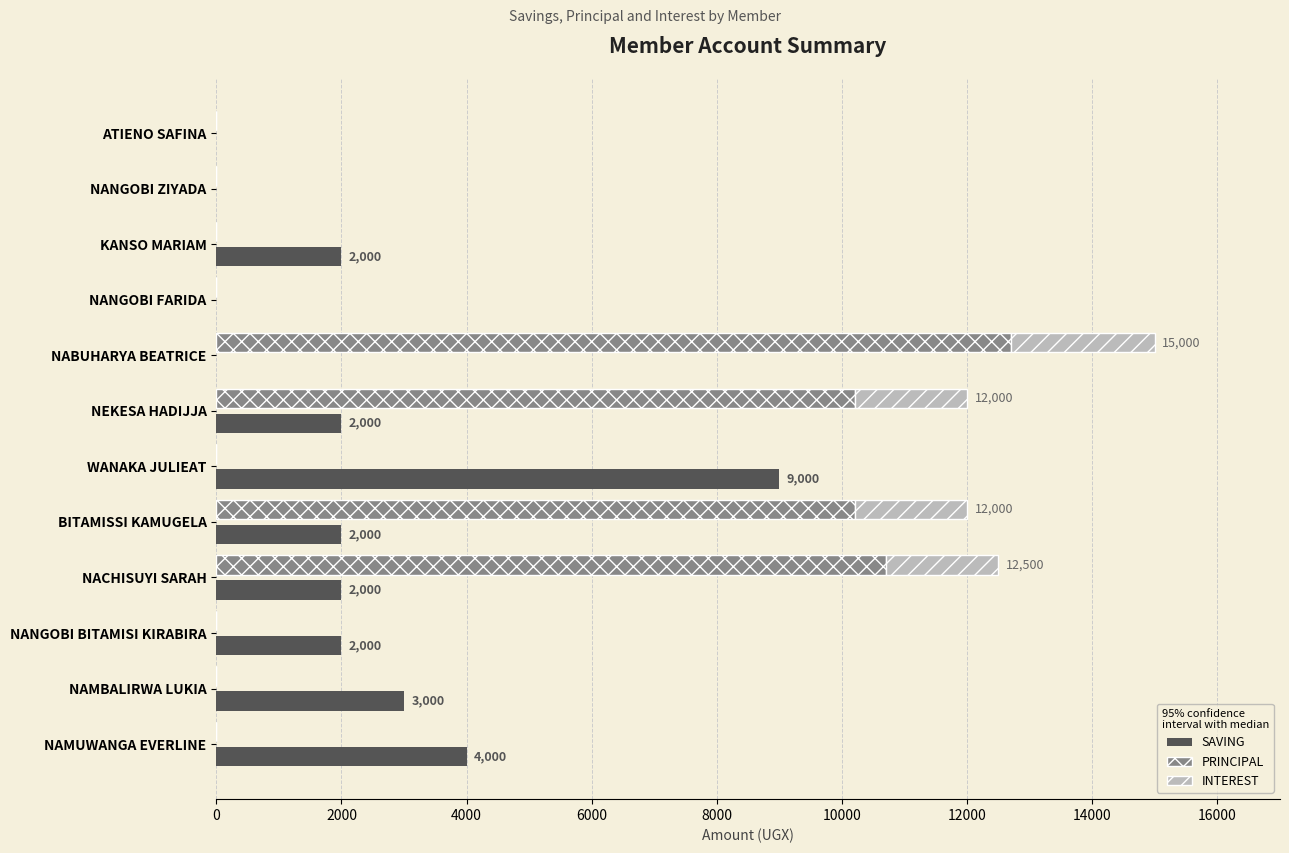

What is the total value across all series at WANAKA JULIEAT?

9000